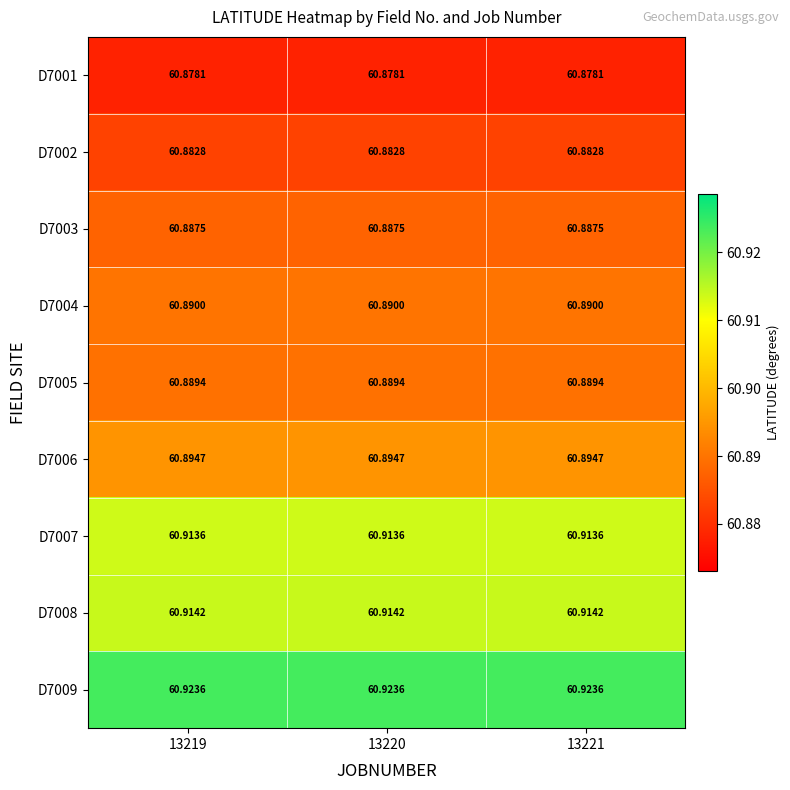

List the series in order of their peak value, lowest first.

D7001, D7002, D7003, D7005, D7004, D7006, D7007, D7008, D7009